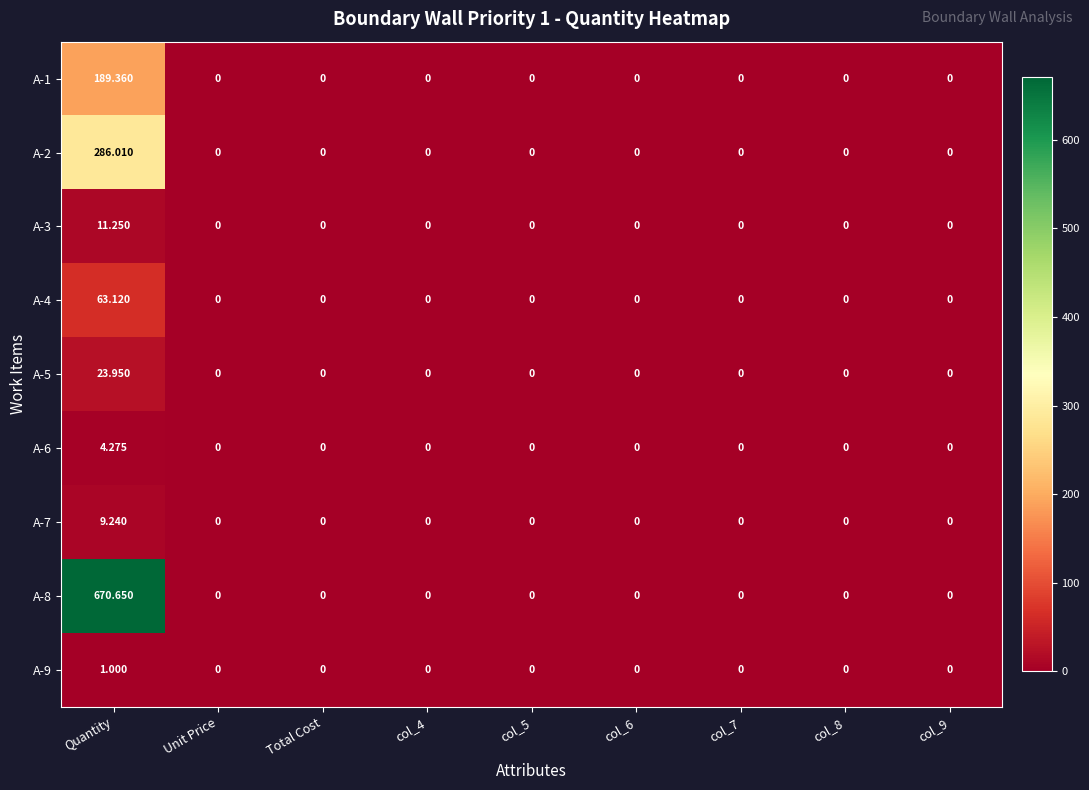

Rank the series by their maximum value, from lowest to highest.

A-9, A-6, A-7, A-3, A-5, A-4, A-1, A-2, A-8